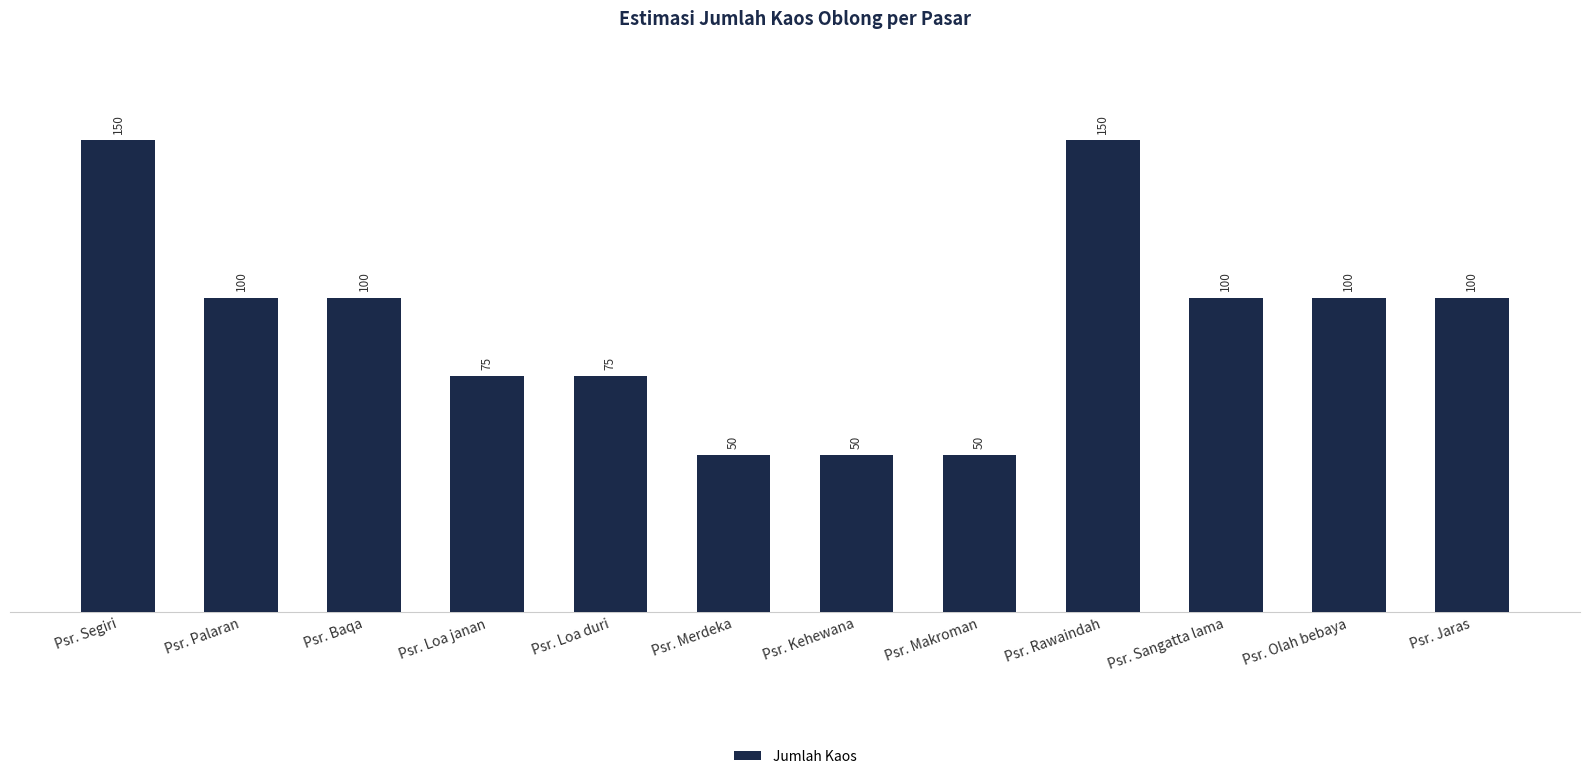

What is the difference between the maximum and minimum values?

100